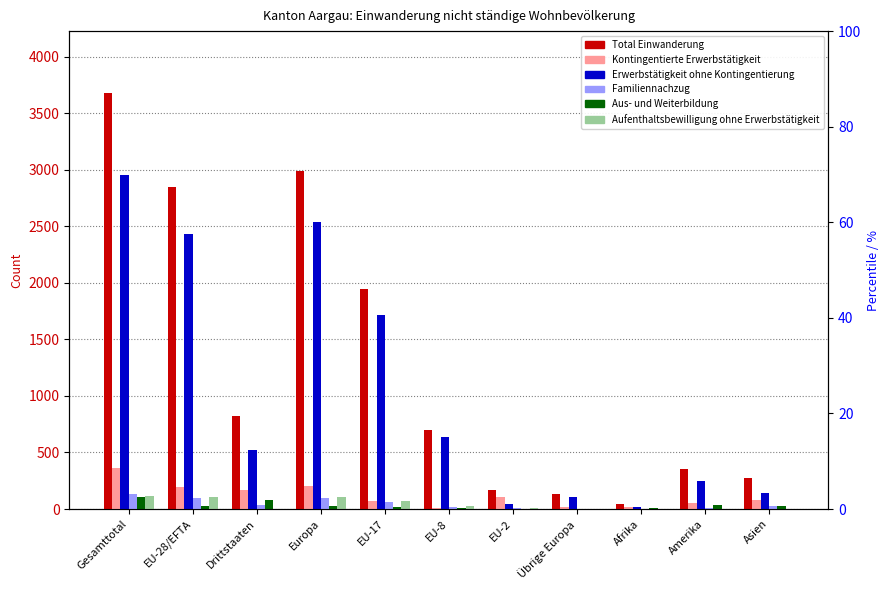

What is the value of the Total Einwanderung bar at the 7th from the left?

169